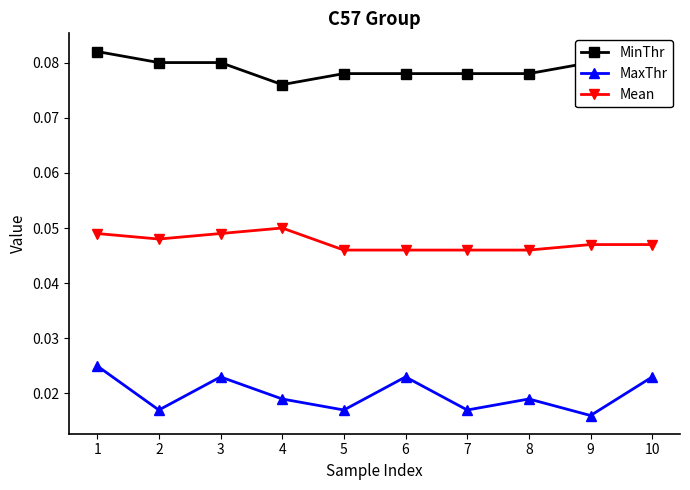

Does the chart display data point markers on the line(s)?

Yes